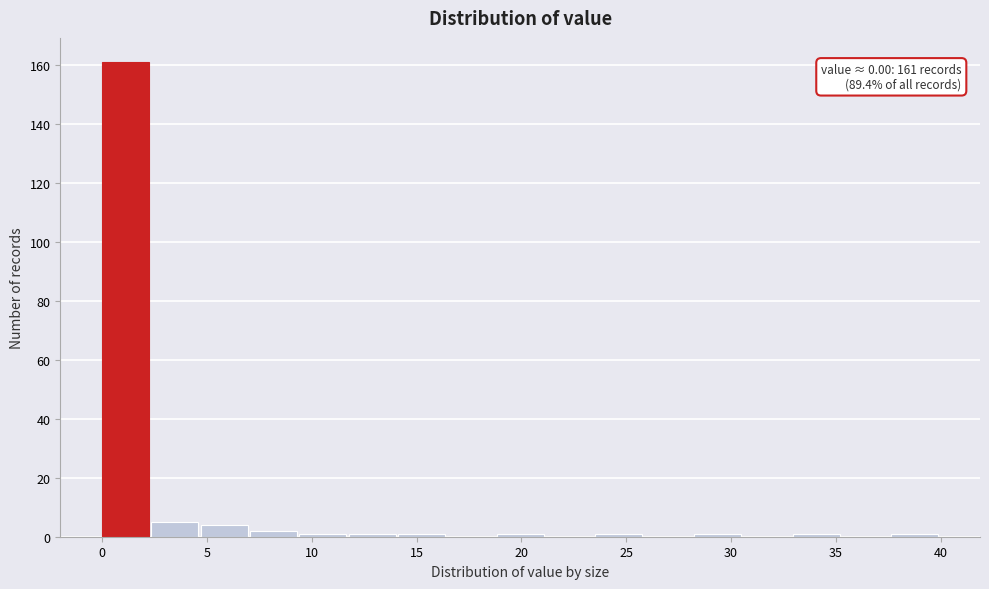

Which range on the x-axis has the tallest bar?

0.0 to 2.5